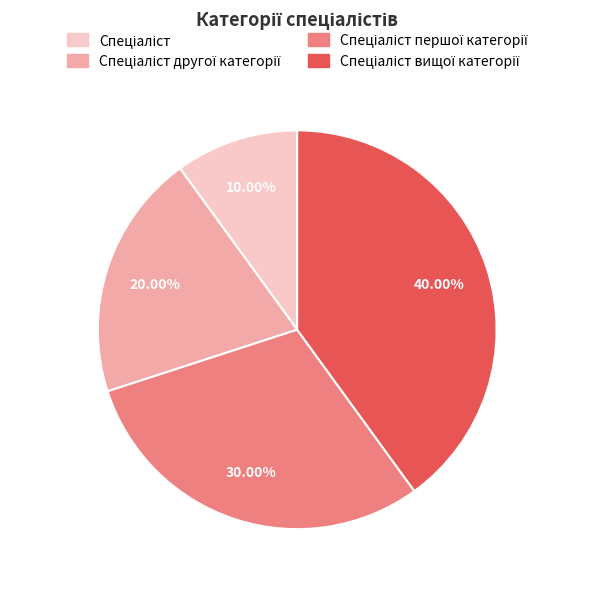

Does any single category account for the majority?

No